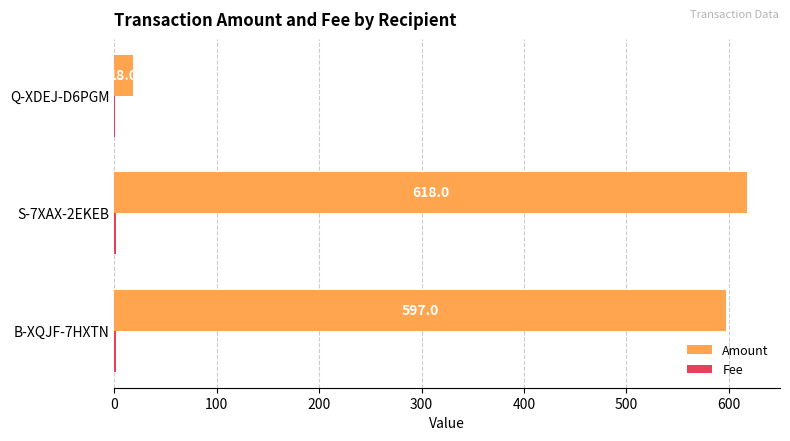

What is the maximum value for Amount?

618